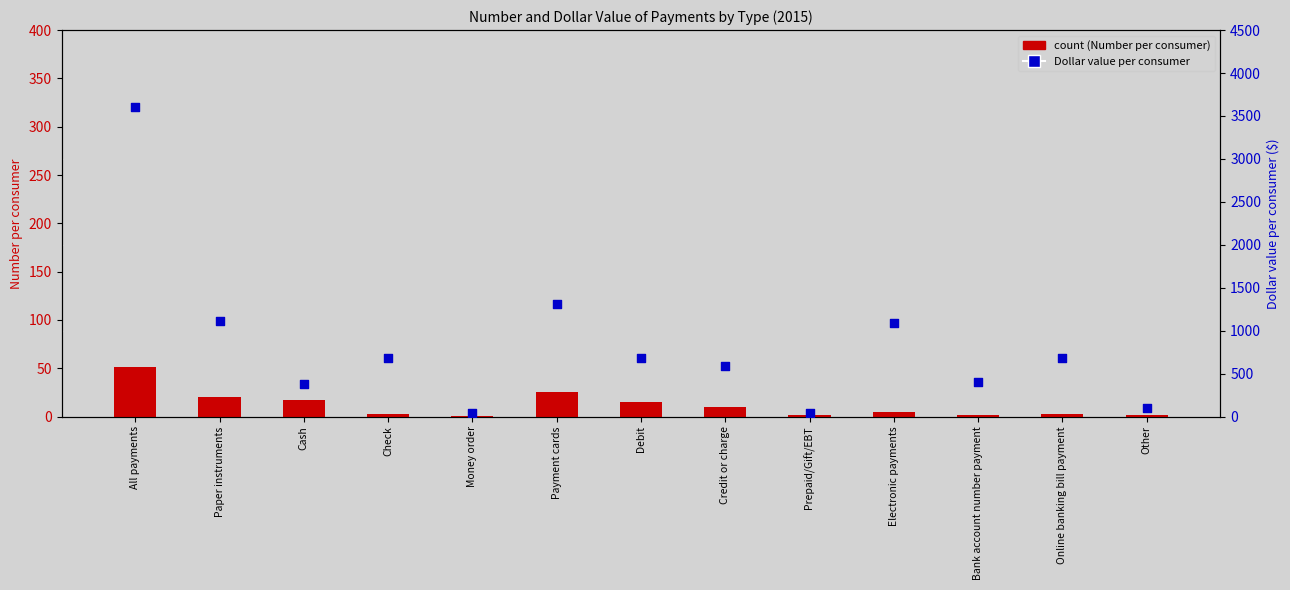

Which series has the largest total across all categories?

Dollar value per consumer 2015